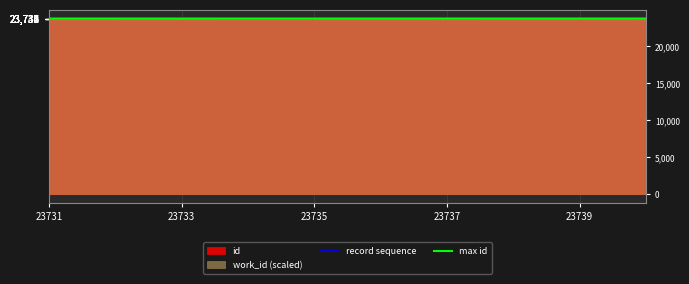

What is the value of the max id point at the 1st from the left?

23740